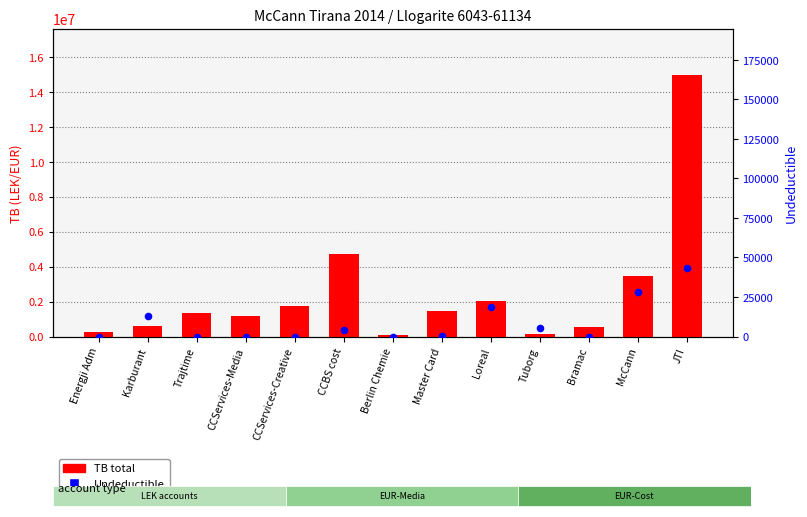

Which series contains the highest Y value?

TB (total)